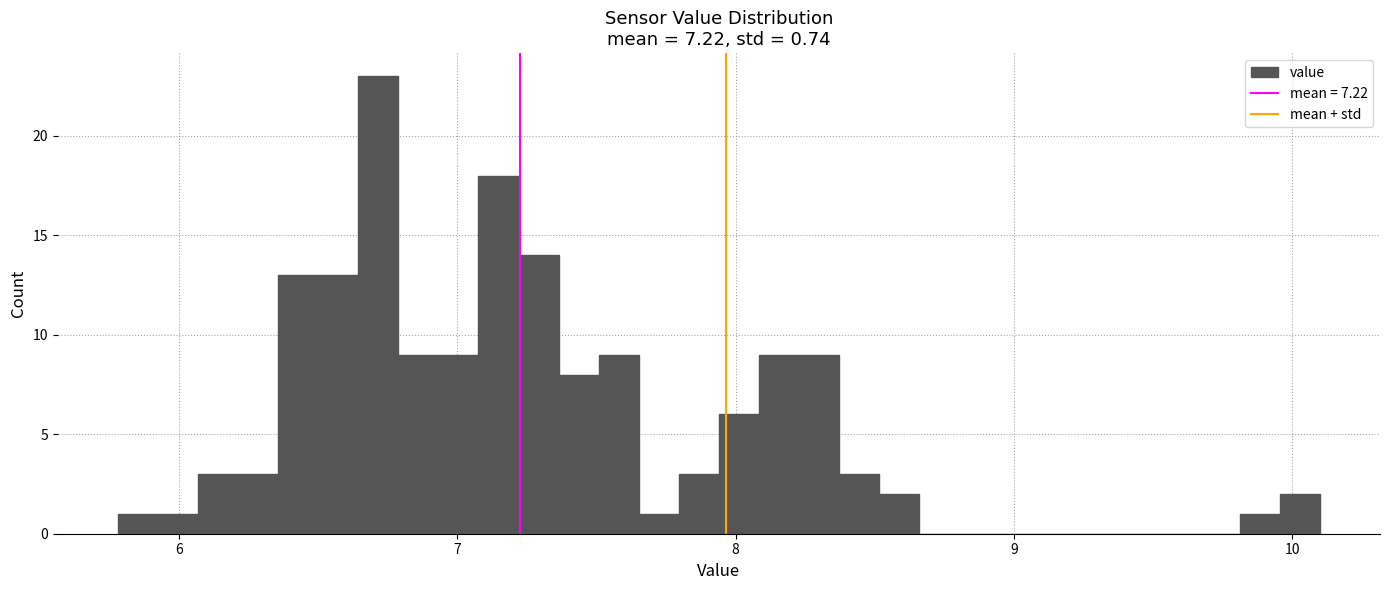

Read against the x-axis, roughly where is the centre of the tallest bar?

6.7